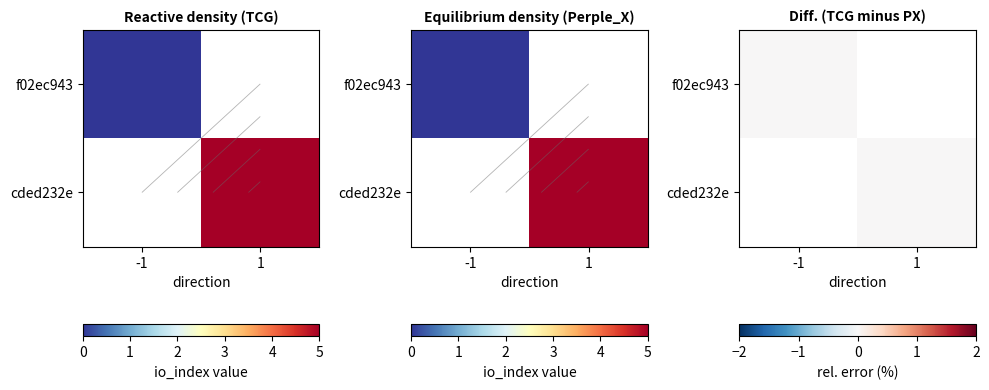

Rank the series at direction from highest to lowest value.

cded232e, f02ec943